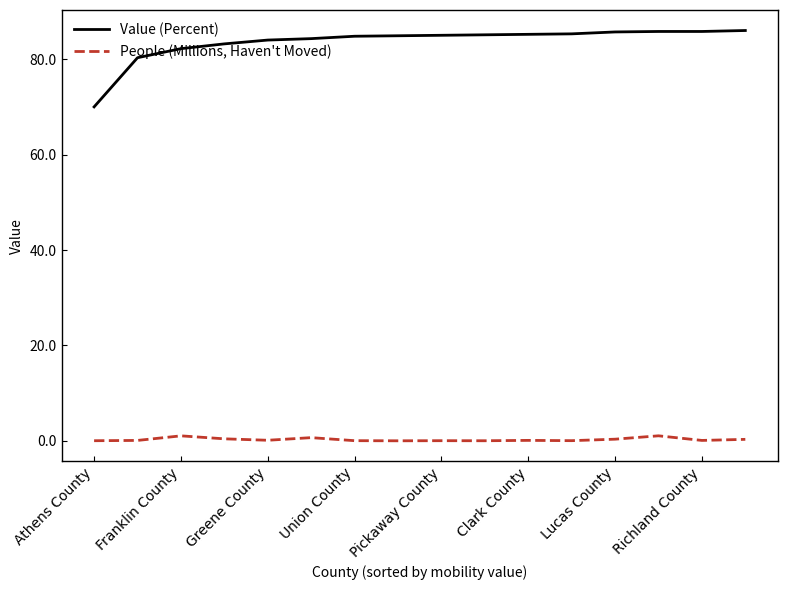

Which series has the widest spread of values?

Value (Percent)